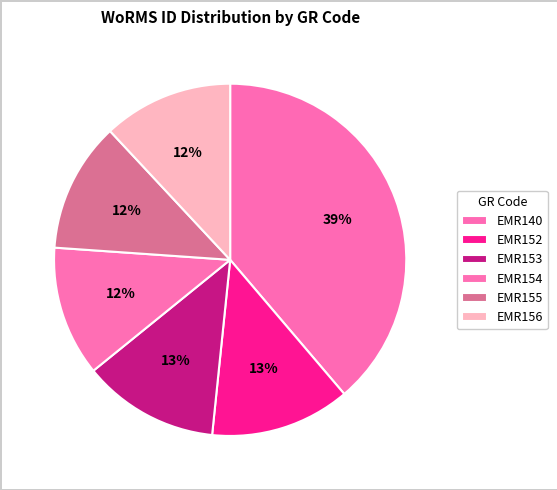

Which category has the smallest portion of the pie?

EMR154